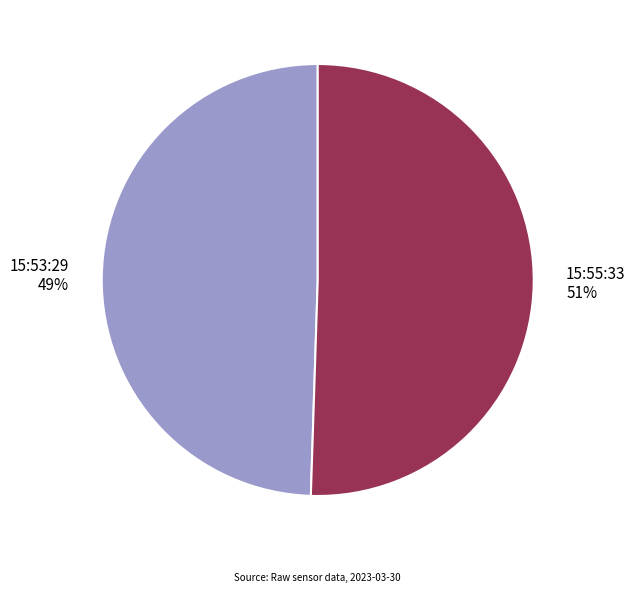

How many slices are in this pie chart?

2